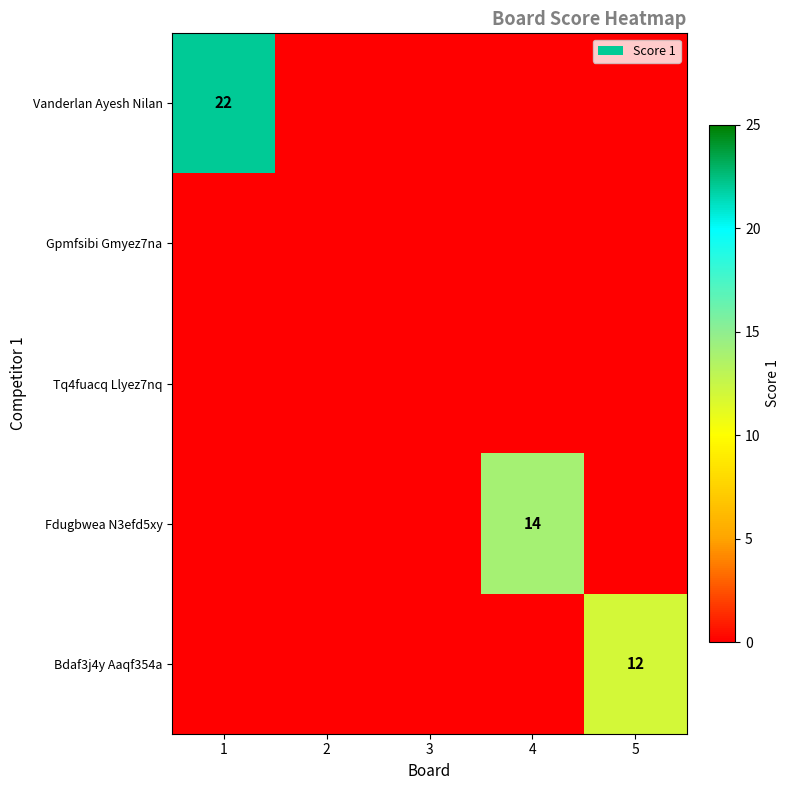

Is the value of Gpmfsibi Gmyez7na at 2 greater than the value of Vanderlan Ayesh Nilan at 4?

No